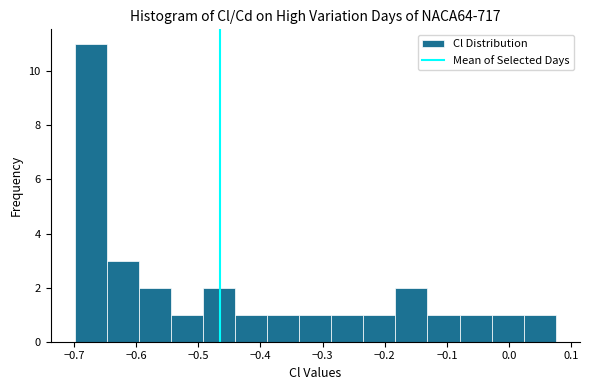

How tall is the bar that spans -0.08 to -0.03 on the x-axis? Neither the bar edges nor the heights are printed on the chart, so give them approximately, as read against the axes.

1